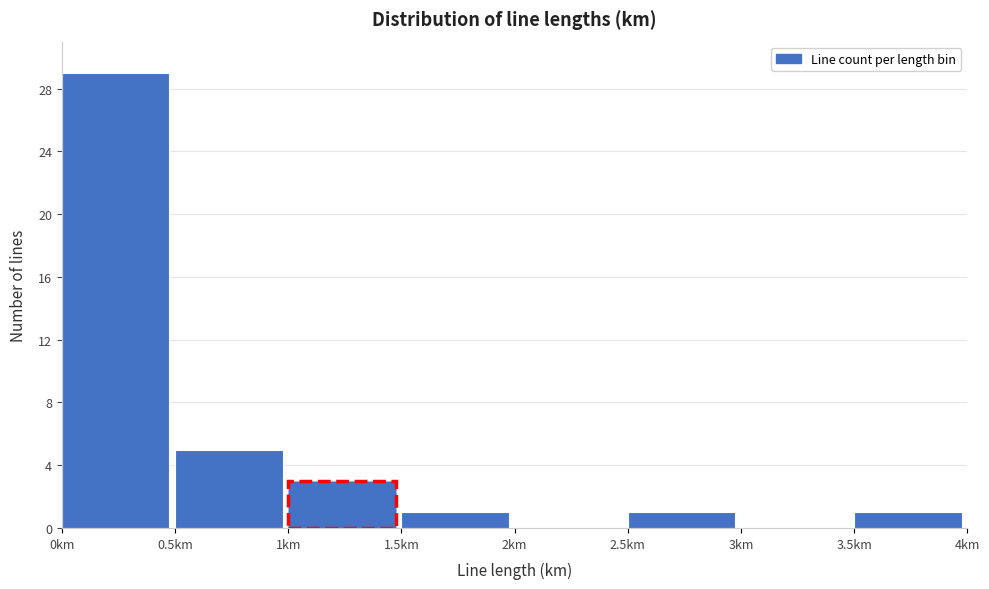

How tall is the bar that spans 0.0 to 0.5 on the x-axis? The values are not printed on the chart, so give them approximately, as read against the axis.

29